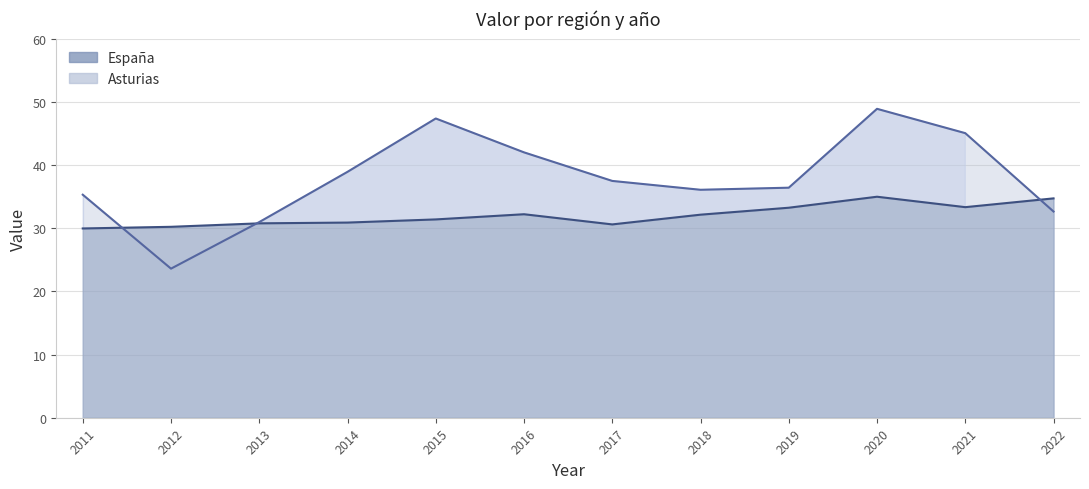

At how many categories does at least one series exceed 27?

12